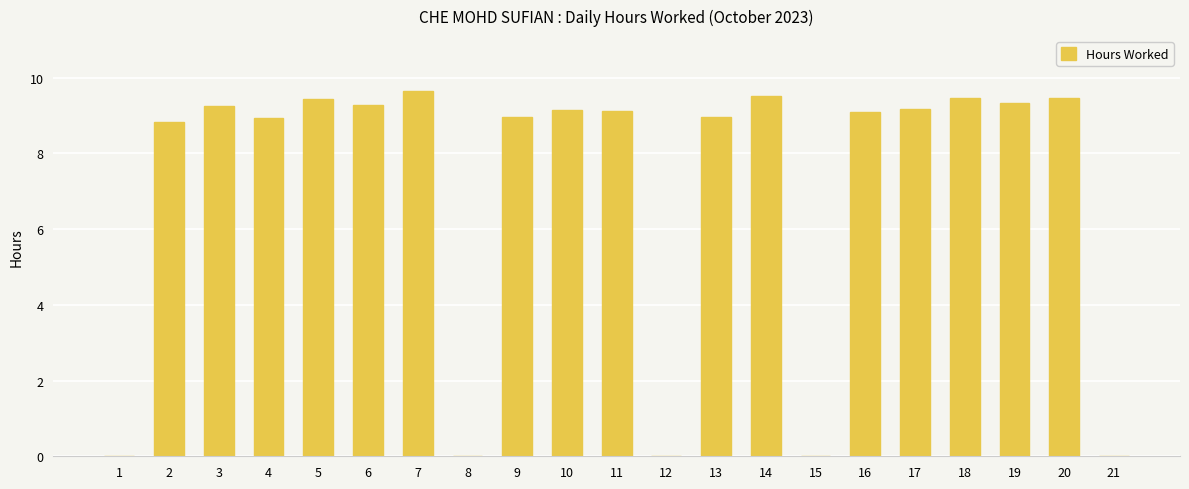

What is the greatest value displayed?

9.7